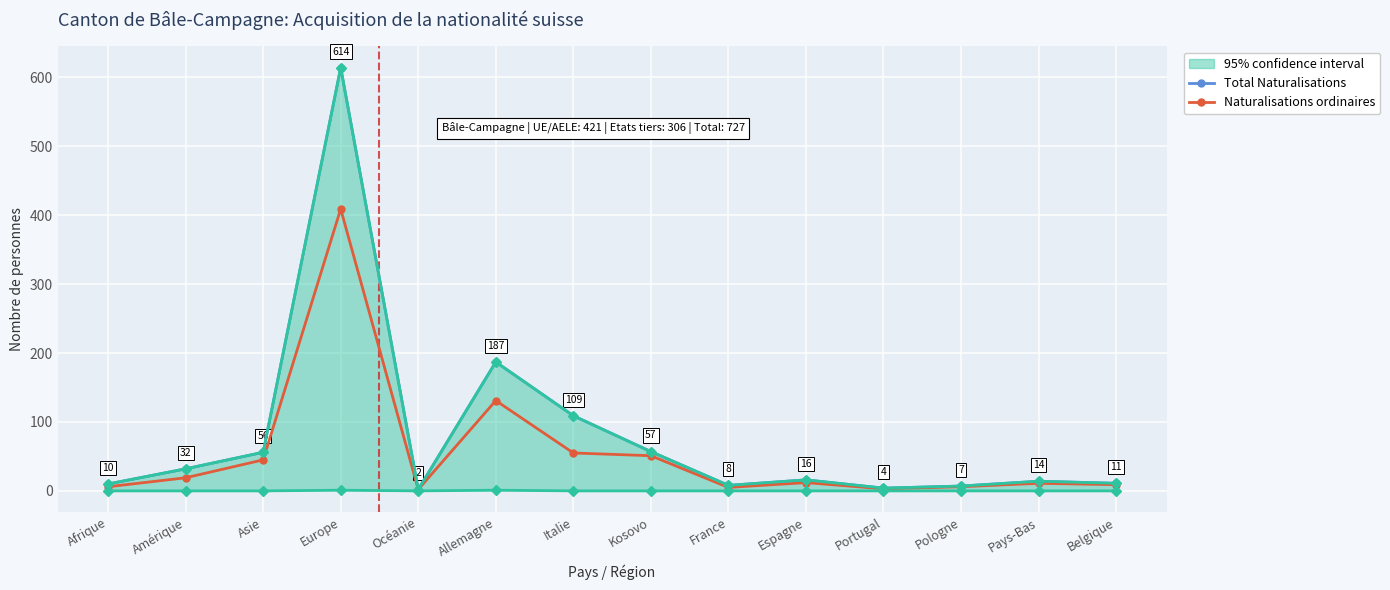

What is the label of the 9th point from the left?

France